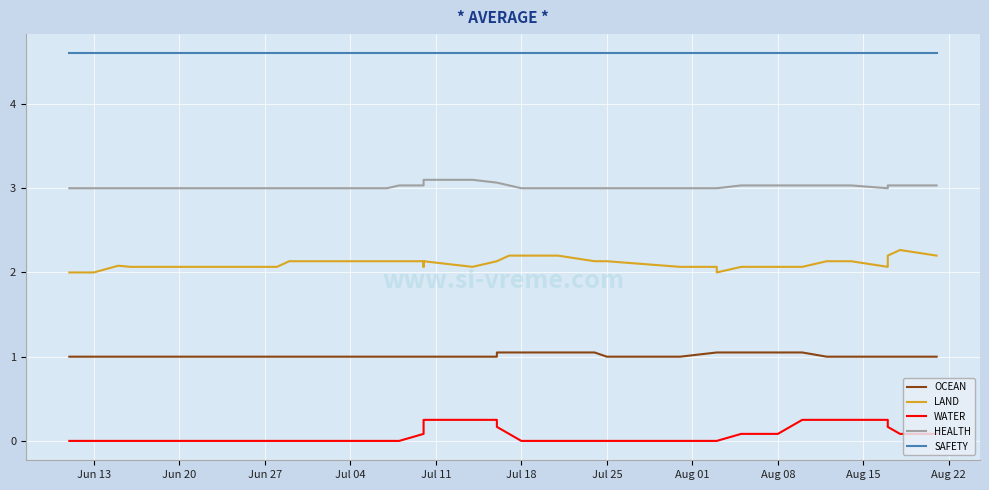

Read the OCEAN value at Aug 22.

1.0